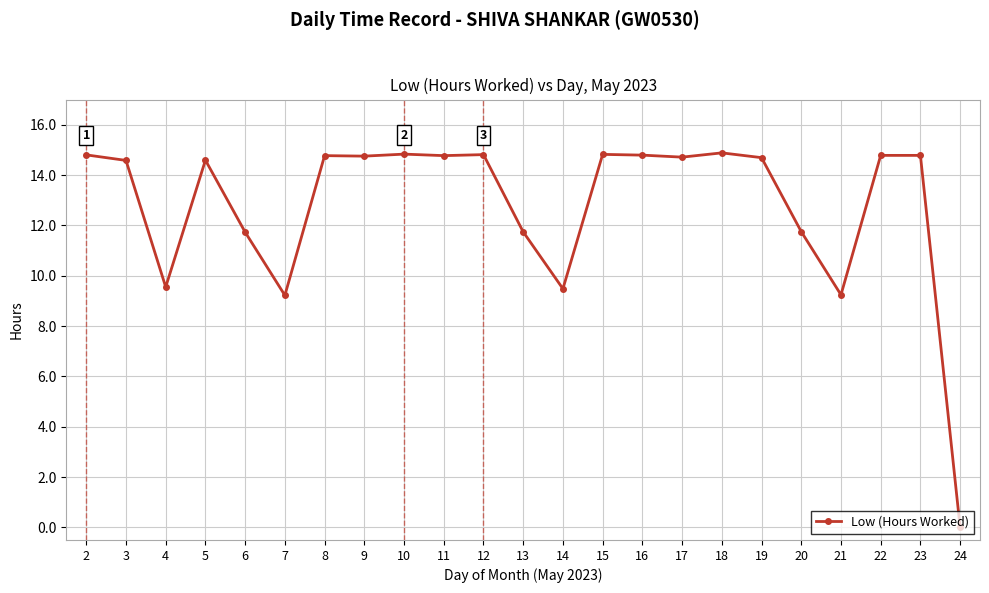

What is the greatest value displayed?

14.9